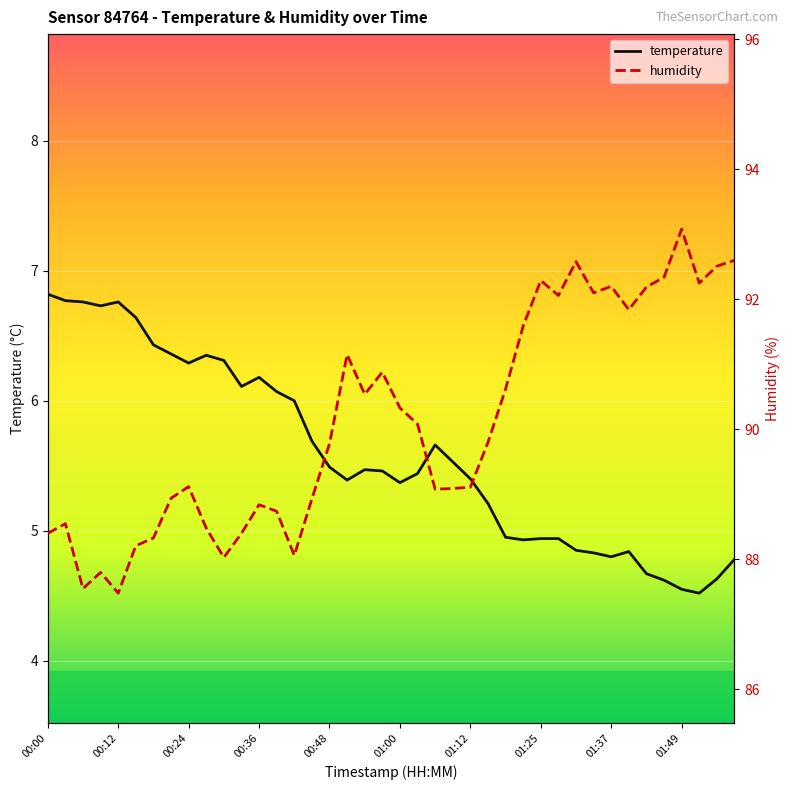

What is the difference between the second highest and second lowest values in the humidity series?

5.0